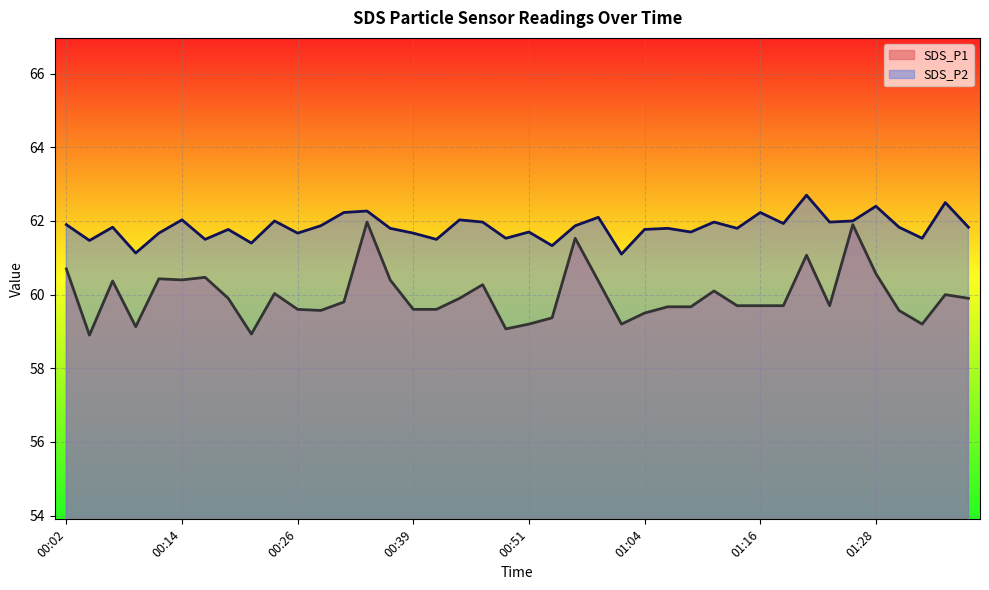

True or false: SDS_P1 and SDS_P2 cross at least once.

False